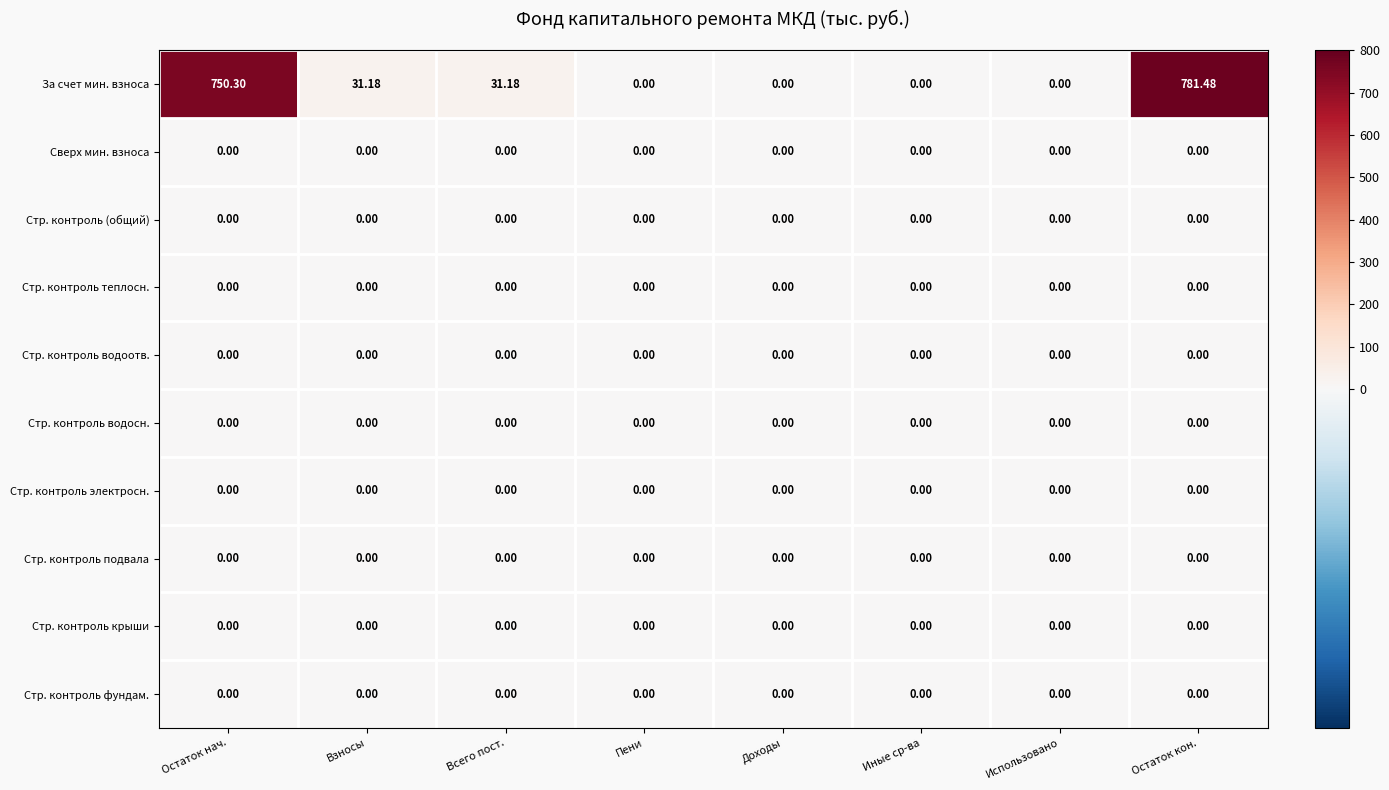

Which series has the largest total across all categories?

За счет мин. взноса